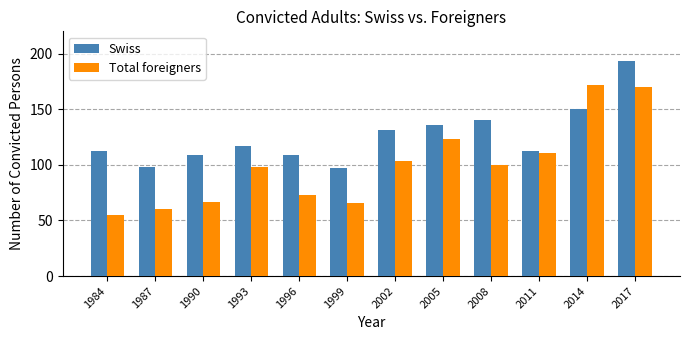

What is the smallest value displayed?

55